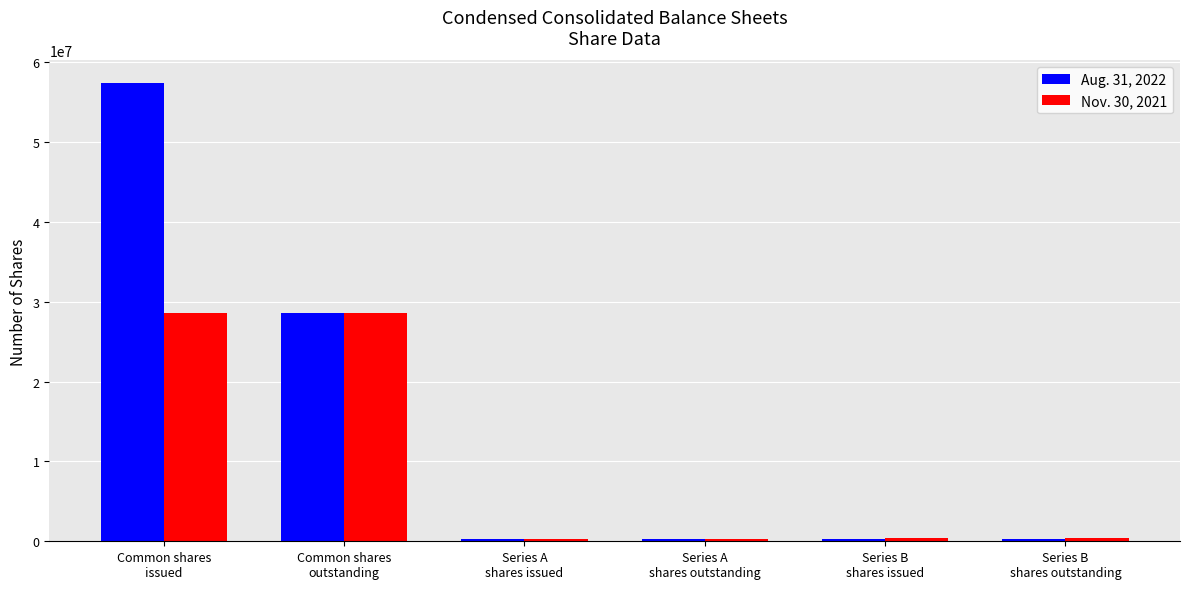

Where is Aug. 31, 2022 nearest to the value 28796372?

Common shares
outstanding